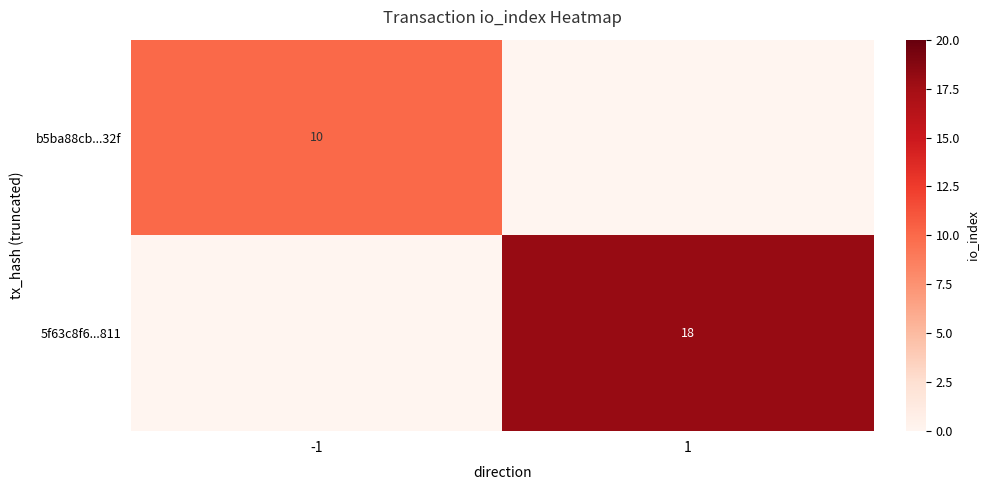

Is the value of b5ba88cb...32f at -1 greater than the value of 5f63c8f6...811 at 1?

No